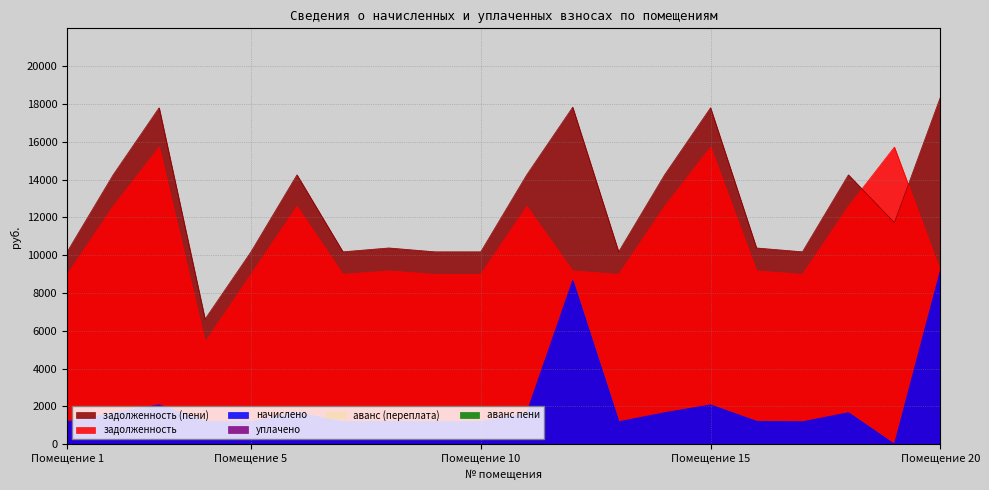

True or false: задолженность (пени) has more than 2 points higher than both neighbors.

True